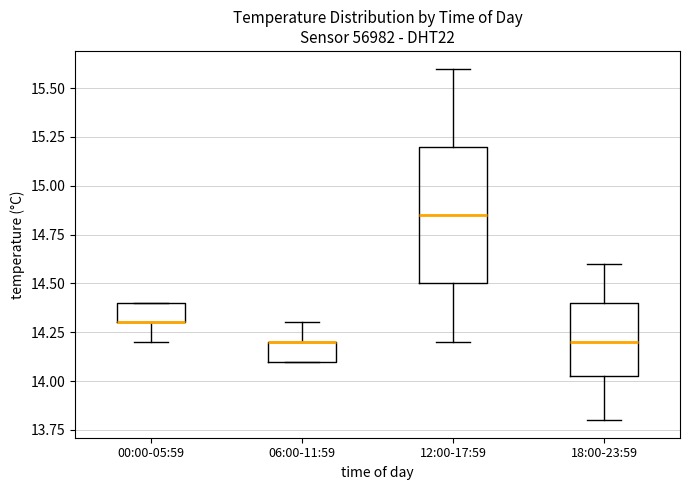

Reading left to right, read every box against the y-axis: the position of its median line, the range the box covers, and the ends of its whiskers. The values are not printed on the chart, so give them approximately, as read against the axis.

00:00-05:59: median 14.30 (drawn on the box's lower edge), box 14.30 to 14.40, whiskers 14.20 to 14.40
06:00-11:59: median 14.20 (drawn on the box's upper edge), box 14.10 to 14.20, whiskers 14.10 to 14.30
12:00-17:59: median 14.85, box 14.50 to 15.20, whiskers 14.20 to 15.60
18:00-23:59: median 14.20, box 14.05 to 14.40, whiskers 13.80 to 14.60